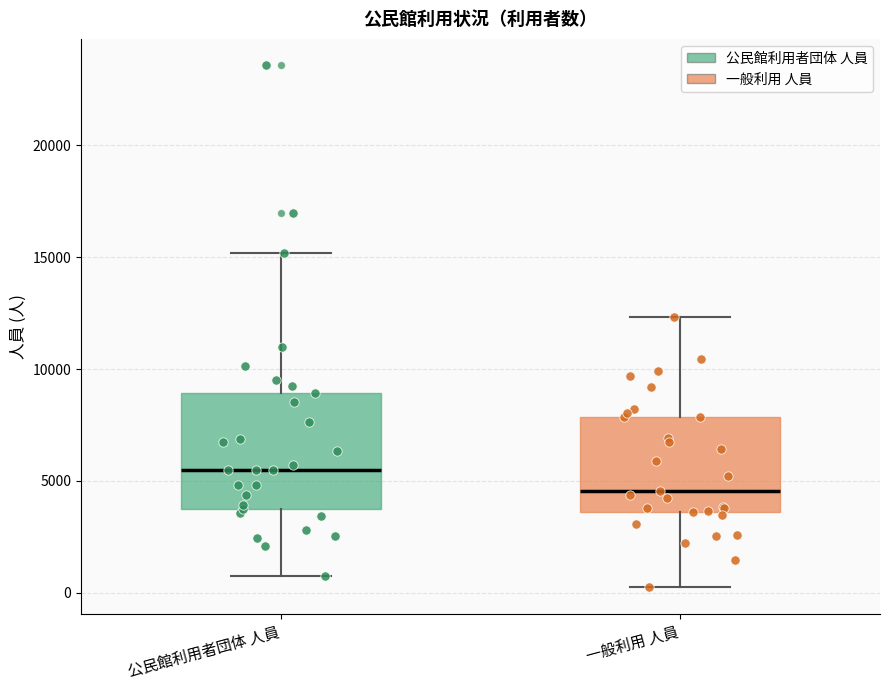

Reading left to right, read every box against the y-axis: the position of its median line, the range the box covers, and the ends of its whiskers. The values are not printed on the chart, so give them approximately, as read against the axis.

公民館利用者団体 人員: median 5500, box 3500 to 9000, whiskers 1000 to 15000
一般利用 人員: median 4500, box 3500 to 8000, whiskers 0 to 12500